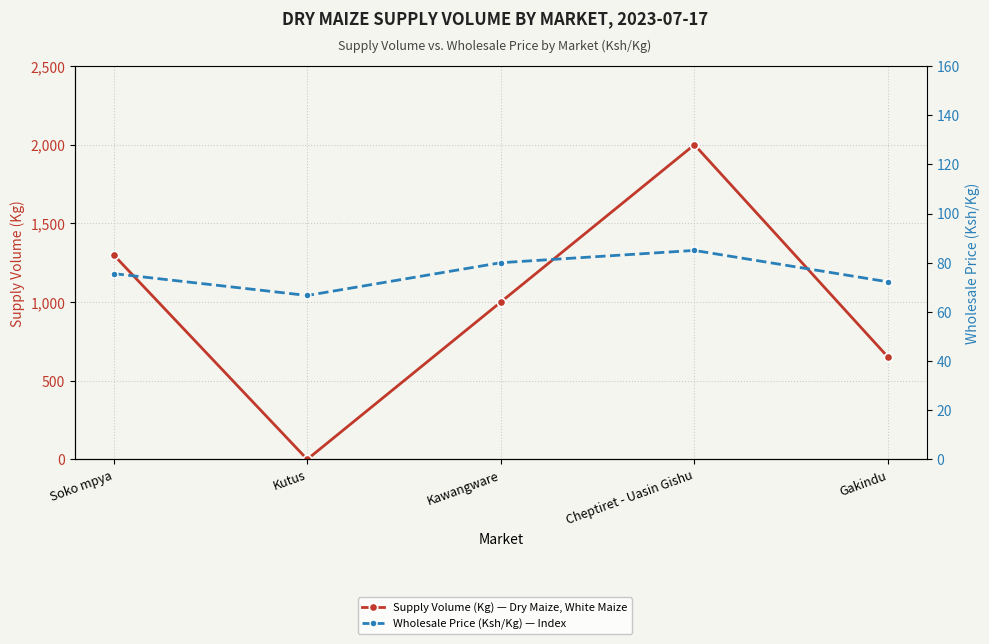

What is the total value across all series at Kawangware?

1080.0